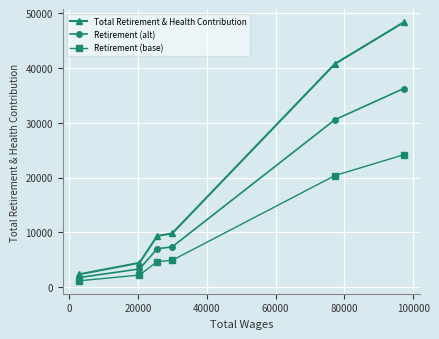

What is the minimum value for Total Retirement & Health Contribution?

2357.0